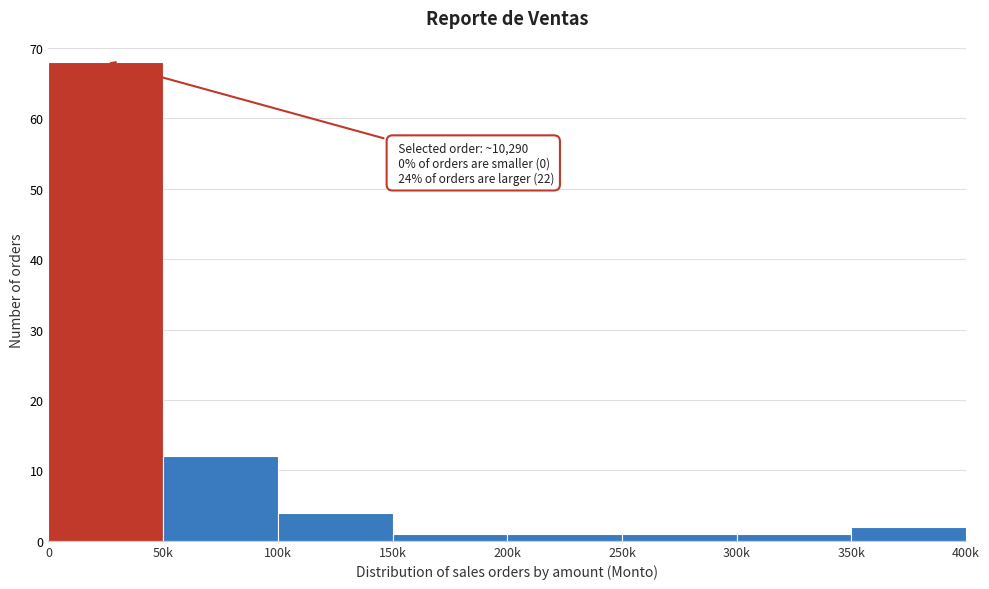

Reading left to right, what are all the values shown in this chart?

0=68	50k=12	100k=4	150k=1	200k=1	250k=1	300k=1	350k=2